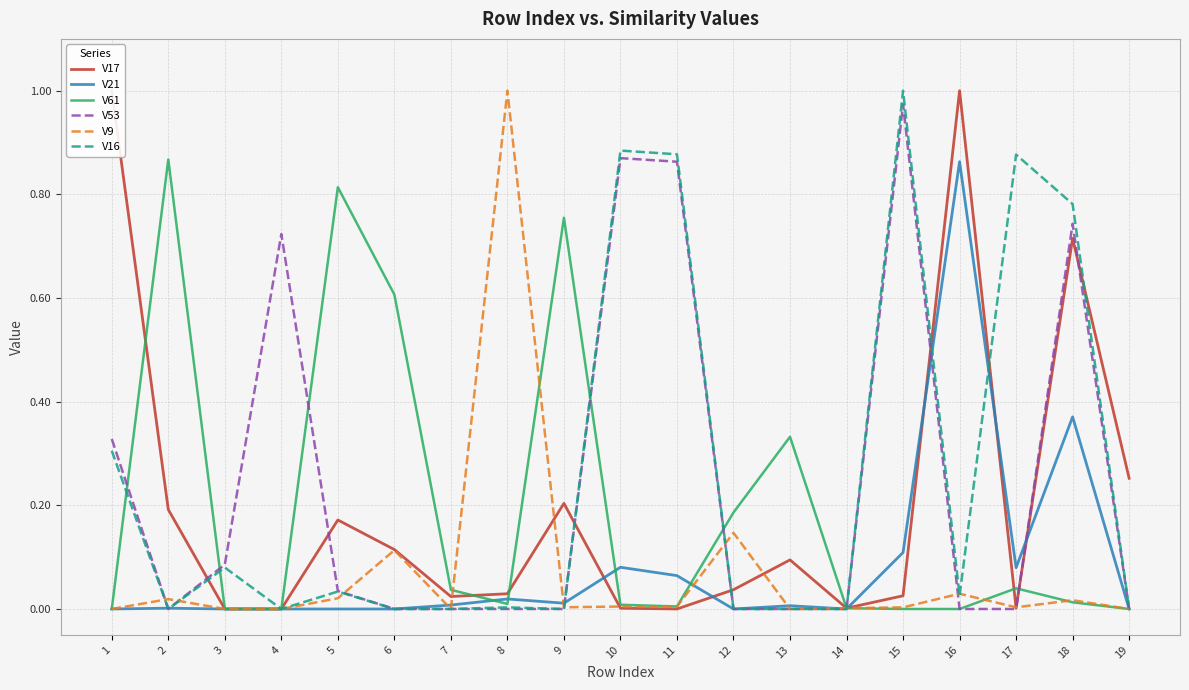

Reading left to right, list all the values displayed in this chart.

V17: 1=1.0	2=0.2	3=0.0	4=0.0	5=0.2	6=0.1	7=0.0	8=0.0	9=0.2	10=0.0	11=0.0	12=0.0	13=0.1	14=0.0	15=0.0	16=1.0	17=0.0	18=0.7	19=0.3
V21: 1=0.0	2=0.0	3=0.0	4=0.0	5=0.0	6=0.0	7=0.0	8=0.0	9=0.0	10=0.1	11=0.1	12=0.0	13=0.0	14=0.0	15=0.1	16=0.9	17=0.1	18=0.4	19=0.0
V61: 1=0.0	2=0.9	3=0.0	4=0.0	5=0.8	6=0.6	7=0.0	8=0.0	9=0.8	10=0.0	11=0.0	12=0.2	13=0.3	14=0.0	15=0.0	16=0.0	17=0.0	18=0.0	19=0.0
V53: 1=0.3	2=0.0	3=0.1	4=0.7	5=0.0	6=0.0	7=0.0	8=0.0	9=0.0	10=0.9	11=0.9	12=0.0	13=0.0	14=0.0	15=1.0	16=0.0	17=0.0	18=0.7	19=0.0
V9: 1=0.0	2=0.0	3=0.0	4=0.0	5=0.0	6=0.1	7=0.0	8=1.0	9=0.0	10=0.0	11=0.0	12=0.1	13=0.0	14=0.0	15=0.0	16=0.0	17=0.0	18=0.0	19=0.0
V16: 1=0.3	2=0.0	3=0.1	4=0.0	5=0.0	6=0.0	7=0.0	8=0.0	9=0.0	10=0.9	11=0.9	12=0.0	13=0.0	14=0.0	15=1.0	16=0.0	17=0.9	18=0.8	19=0.0